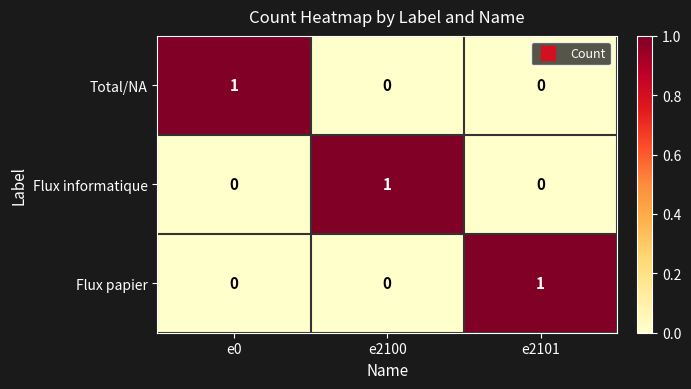

Which category has the highest value in the Total/NA series?

e0